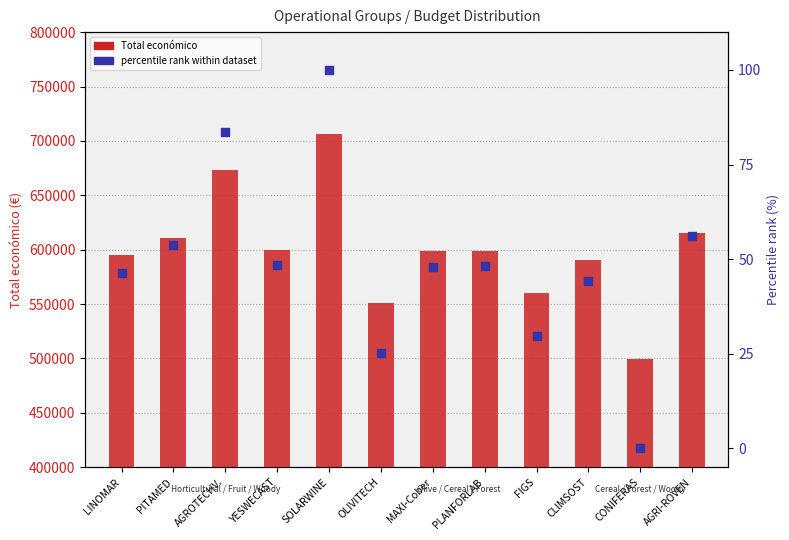

At how many categories does at least one series exceed 349828?

12